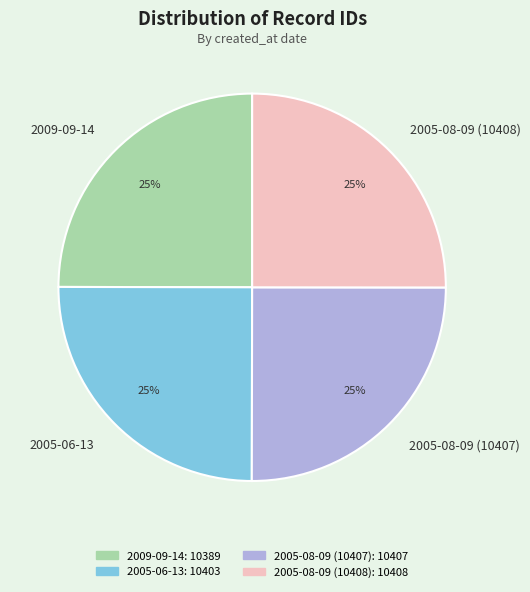

To the nearest percent, what percentage of the pie is 2009-09-14?

25%